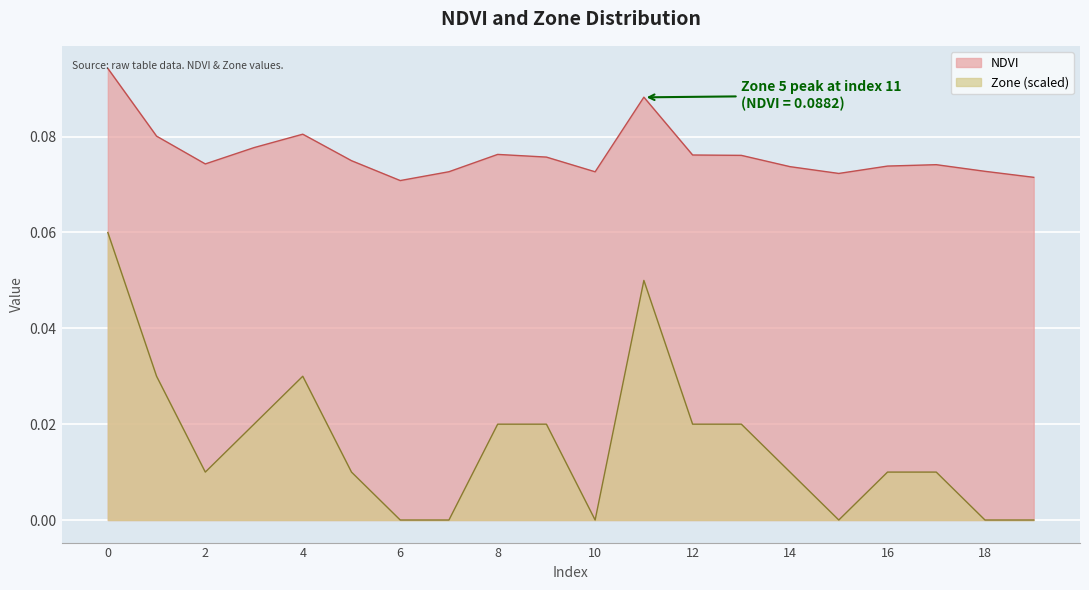

True or false: Zone_normalized and NDVI cross at least once.

False